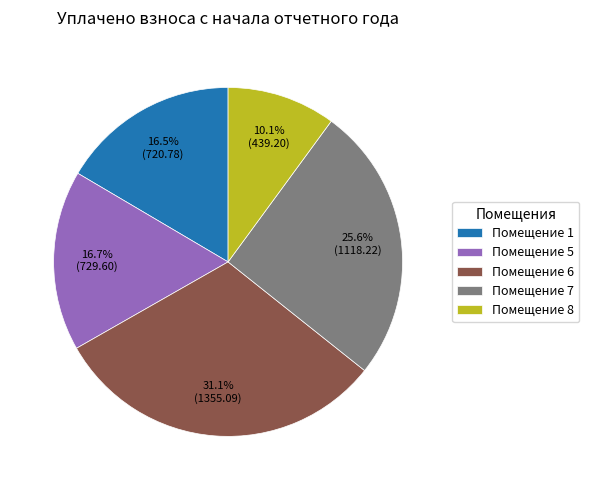

To the nearest percent, what is the average slice percentage?

20%